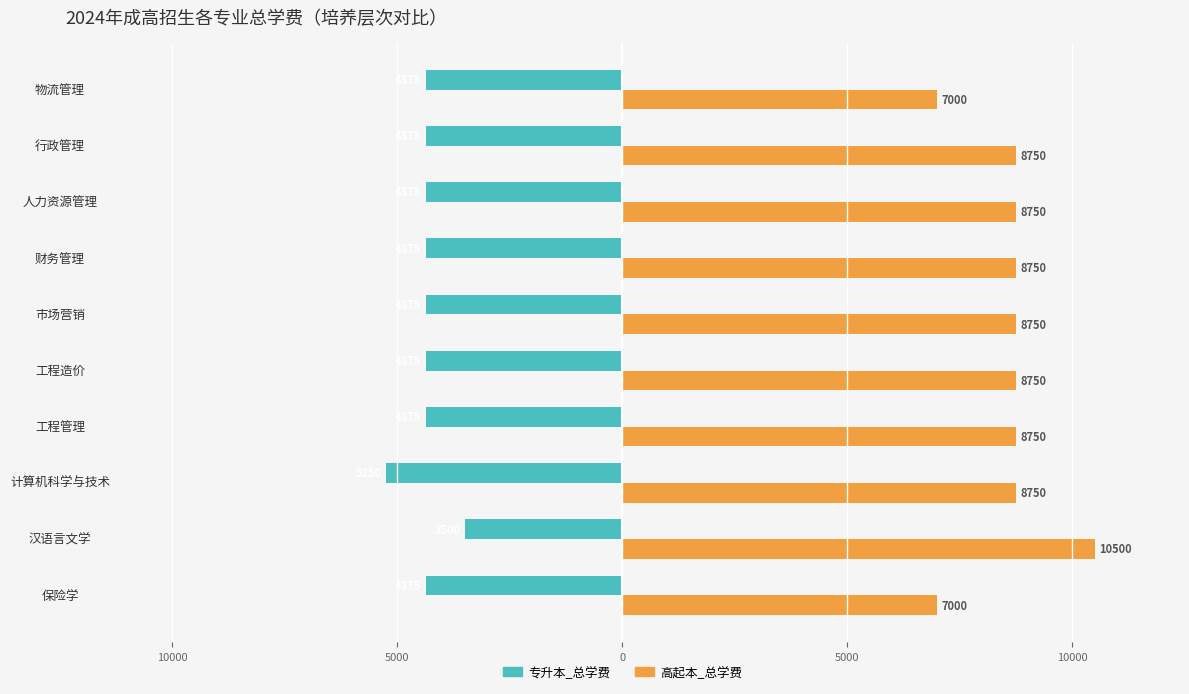

What are all the series names shown in the legend?

专升本_总学费, 高起本_总学费